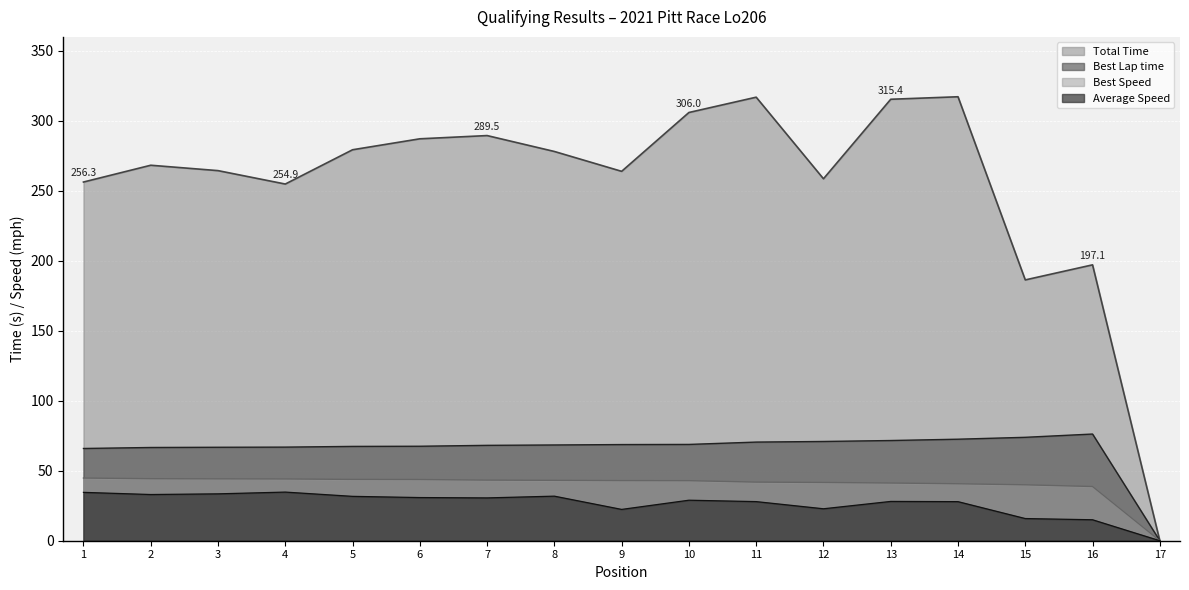

What is the greatest value displayed?

317.2